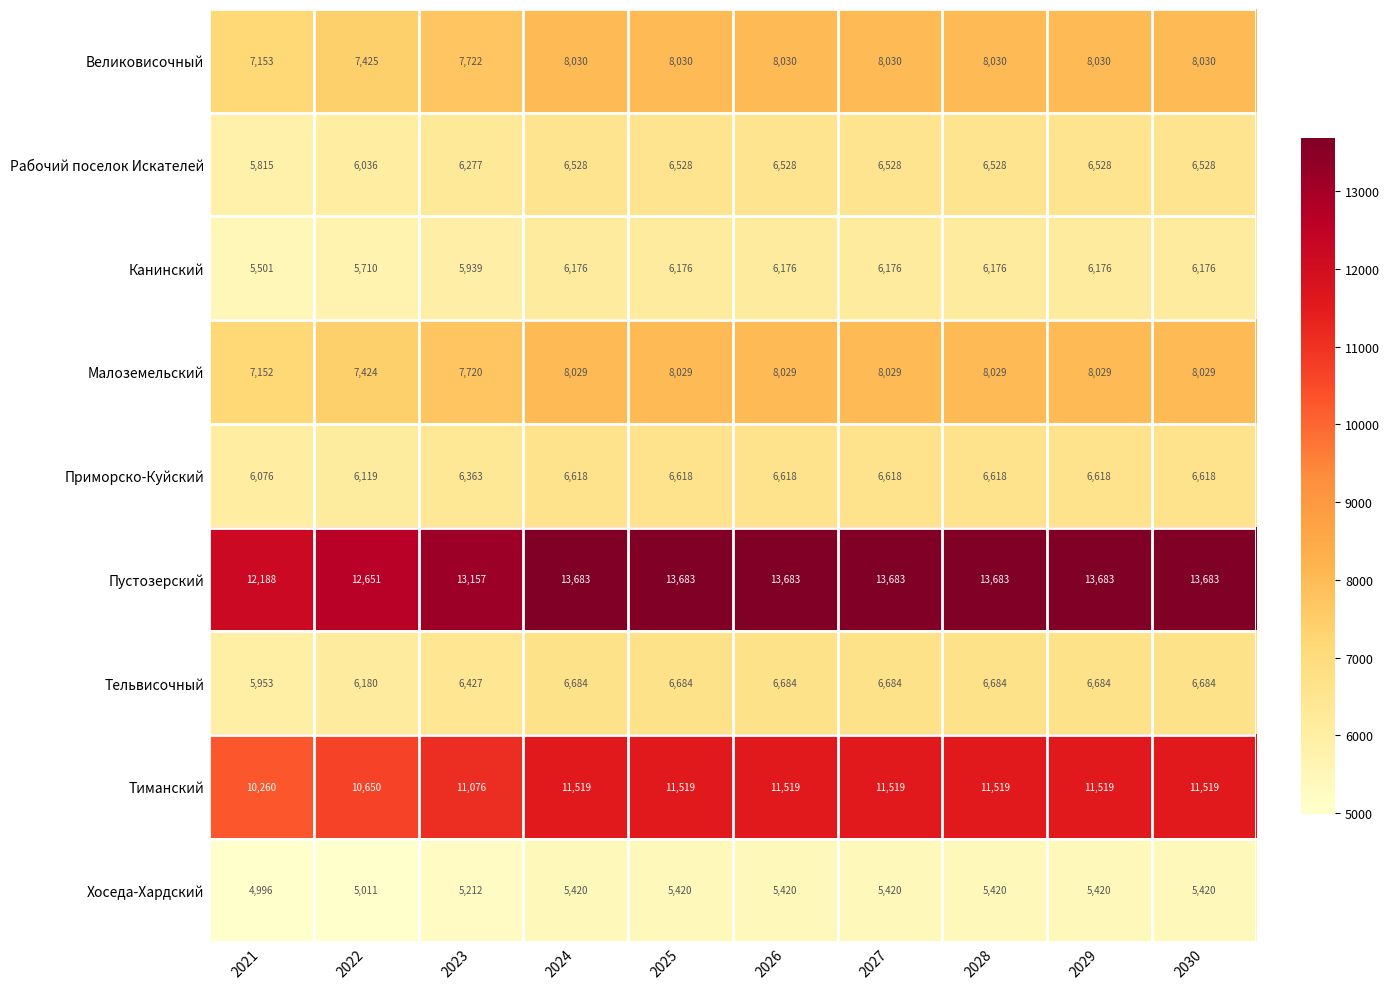

How many series are shown in this chart?

9